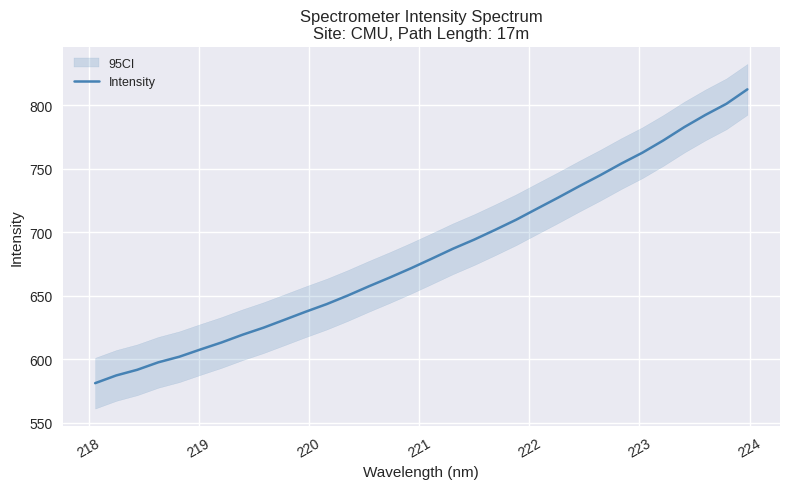

What is the maximum value for Intensity?

812.7